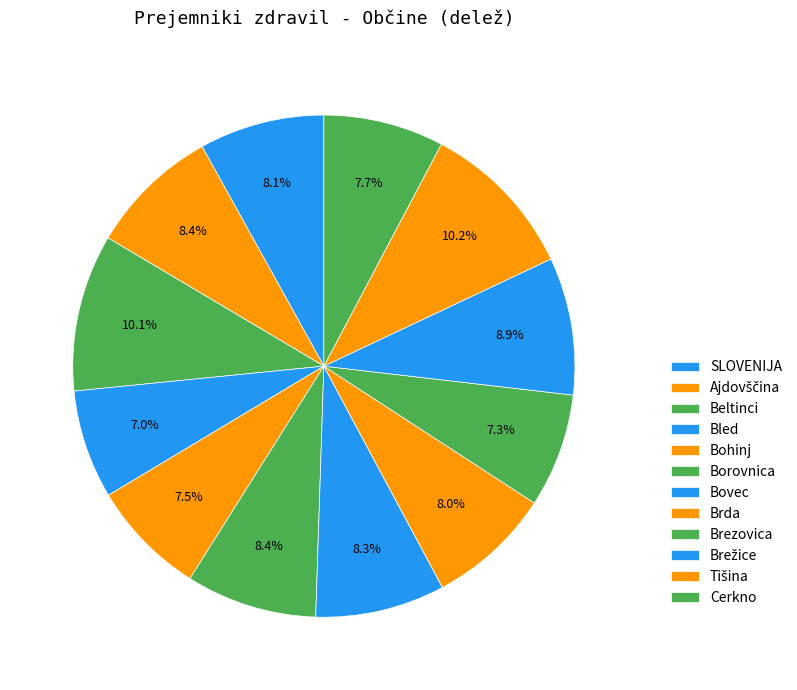

How many slices are in this pie chart?

12